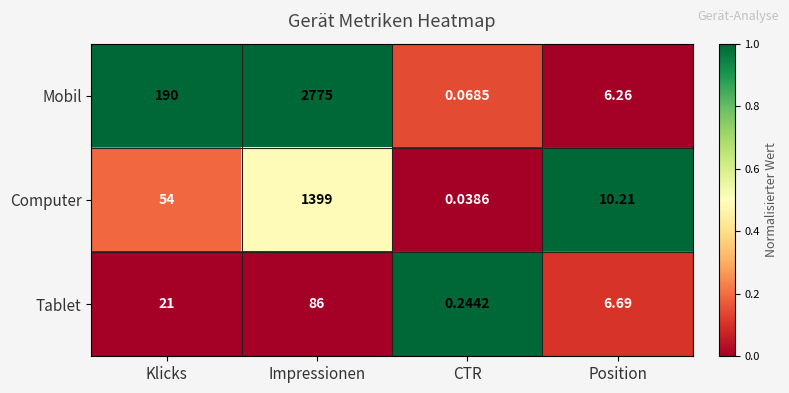

At which category is the sum across all series the highest?

Impressionen